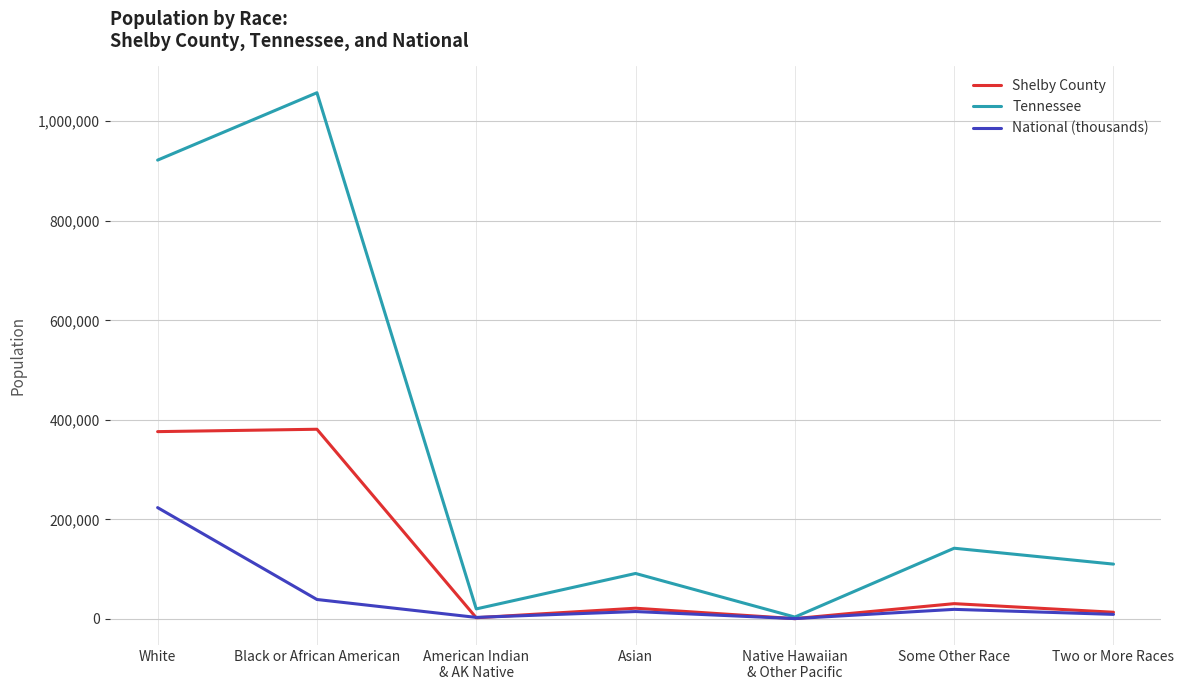

What is the difference between the second highest and second lowest values in the Tennessee series?

901954.0